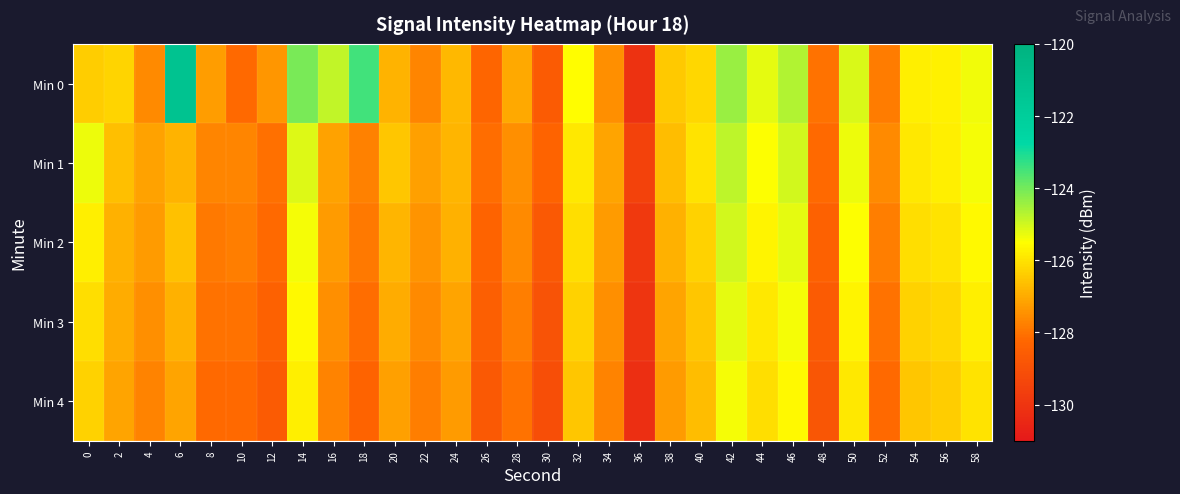

Reading left to right, what are all the values shown in this chart?

Min 0: 0=-126.4	2=-126.3	4=-127.6	6=-121.2	8=-127.2	10=-128.2	12=-127.4	14=-124.1	16=-124.8	18=-123.5	20=-126.9	22=-127.7	24=-126.7	26=-128.3	28=-127.0	30=-128.6	32=-125.5	34=-127.5	36=-130.1	38=-126.5	40=-126.2	42=-124.4	44=-125.2	46=-124.7	48=-128.0	50=-125.1	52=-127.9	54=-125.8	56=-125.8	58=-125.4
Min 1: 0=-125.3	2=-126.6	4=-127.2	6=-126.9	8=-127.7	10=-127.7	12=-128.0	14=-125.1	16=-127.1	18=-127.8	20=-126.5	22=-127.2	24=-126.8	26=-128.1	28=-127.5	30=-128.3	32=-125.9	34=-127.1	36=-129.5	38=-126.7	40=-126.0	42=-124.8	44=-125.5	46=-125.0	48=-128.2	50=-125.3	52=-127.6	54=-125.9	56=-125.8	58=-125.4
Min 2: 0=-125.8	2=-126.9	4=-127.3	6=-126.6	8=-127.9	10=-127.8	12=-128.2	14=-125.4	16=-127.3	18=-127.9	20=-126.8	22=-127.4	24=-126.9	26=-128.3	28=-127.6	30=-128.7	32=-126.1	34=-127.3	36=-129.8	38=-126.9	40=-126.3	42=-125.0	44=-125.7	46=-125.2	48=-128.4	50=-125.5	52=-127.8	54=-126.1	56=-126.0	58=-125.6
Min 3: 0=-126.1	2=-127.0	4=-127.5	6=-126.9	8=-128.0	10=-128.0	12=-128.4	14=-125.6	16=-127.5	18=-128.1	20=-127.0	22=-127.6	24=-127.1	26=-128.5	28=-127.8	30=-128.9	32=-126.3	34=-127.5	36=-130.0	38=-127.1	40=-126.5	42=-125.2	44=-125.9	46=-125.4	48=-128.6	50=-125.7	52=-128.0	54=-126.3	56=-126.2	58=-125.8
Min 4: 0=-126.3	2=-127.1	4=-127.7	6=-127.1	8=-128.2	10=-128.2	12=-128.6	14=-125.8	16=-127.7	18=-128.3	20=-127.2	22=-127.8	24=-127.3	26=-128.7	28=-128.0	30=-129.1	32=-126.5	34=-127.7	36=-130.2	38=-127.3	40=-126.7	42=-125.4	44=-126.1	46=-125.6	48=-128.8	50=-125.9	52=-128.2	54=-126.5	56=-126.4	58=-126.0